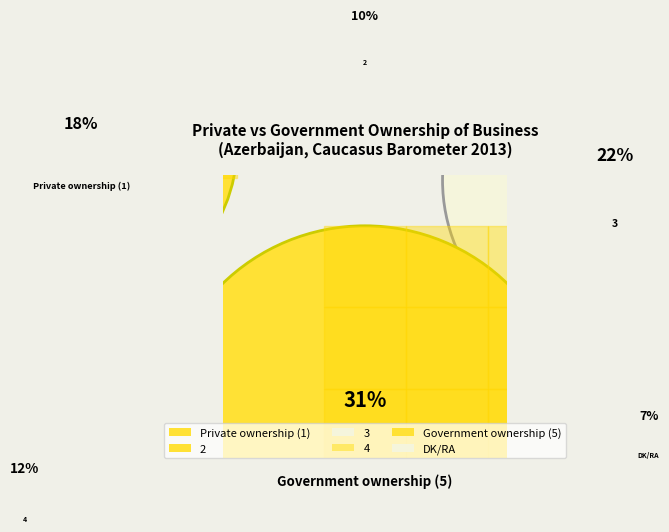

Approximately how many times larger is the value at DK/RA compared to 2?

0.7